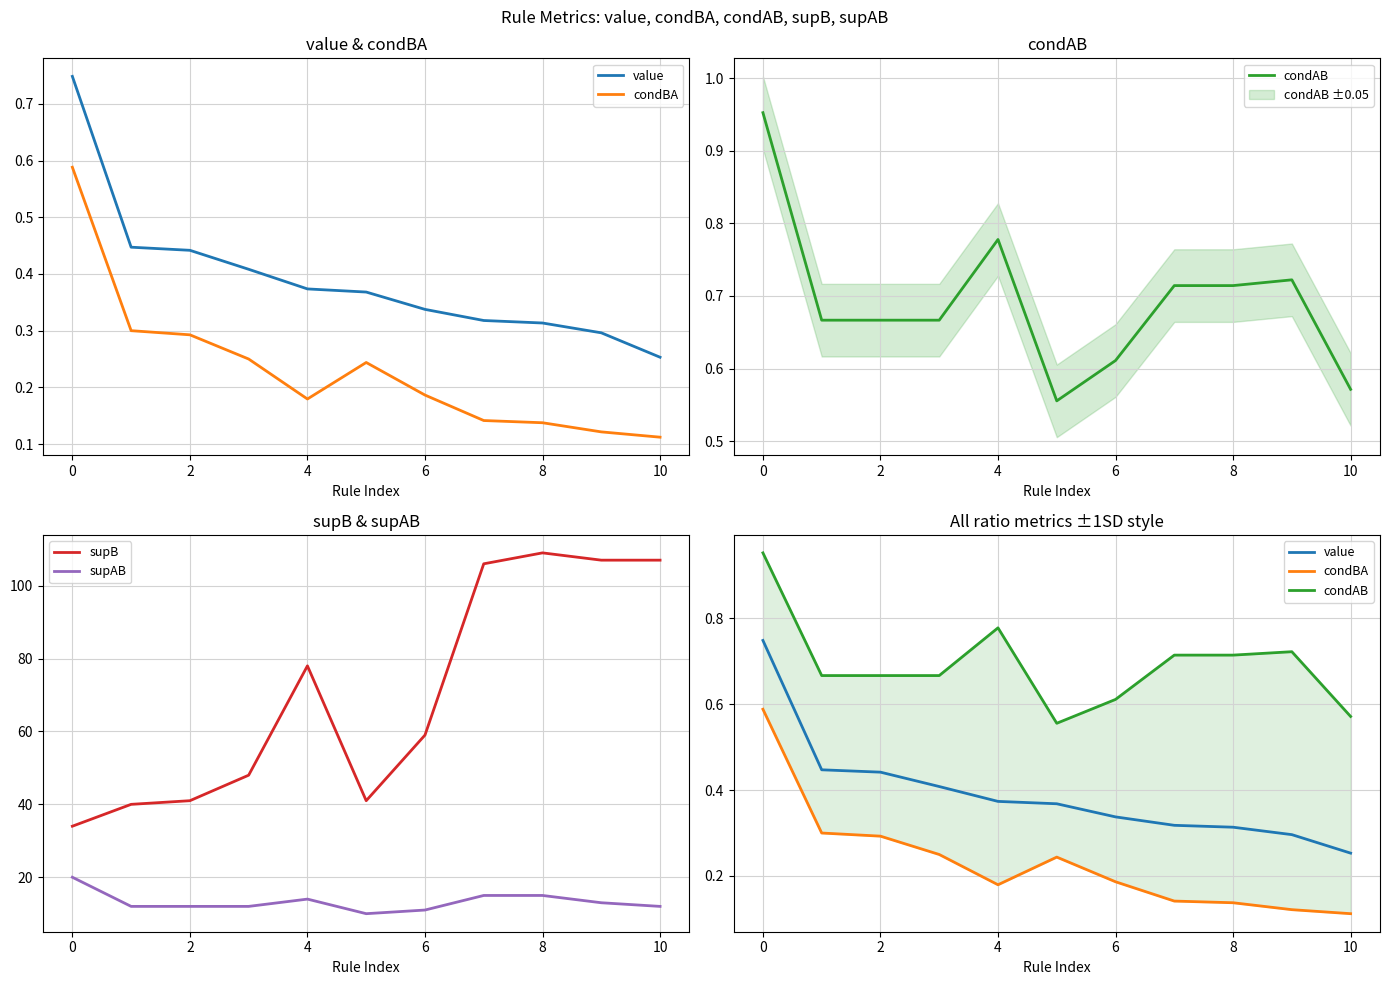

The value of supB at 8 is 150. True or false?

False